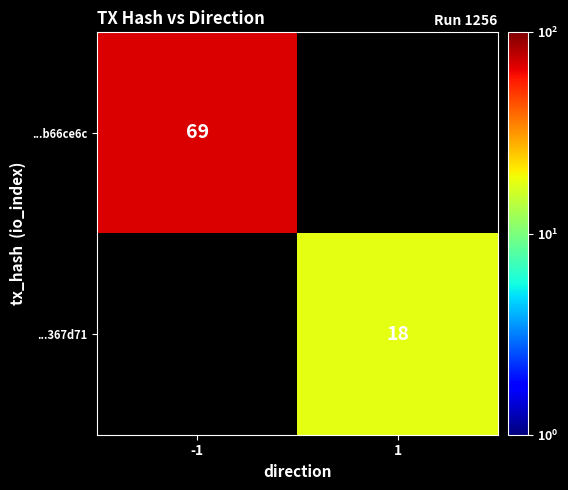

Is it true that ...b66ce6c equals 69 at -1?

True